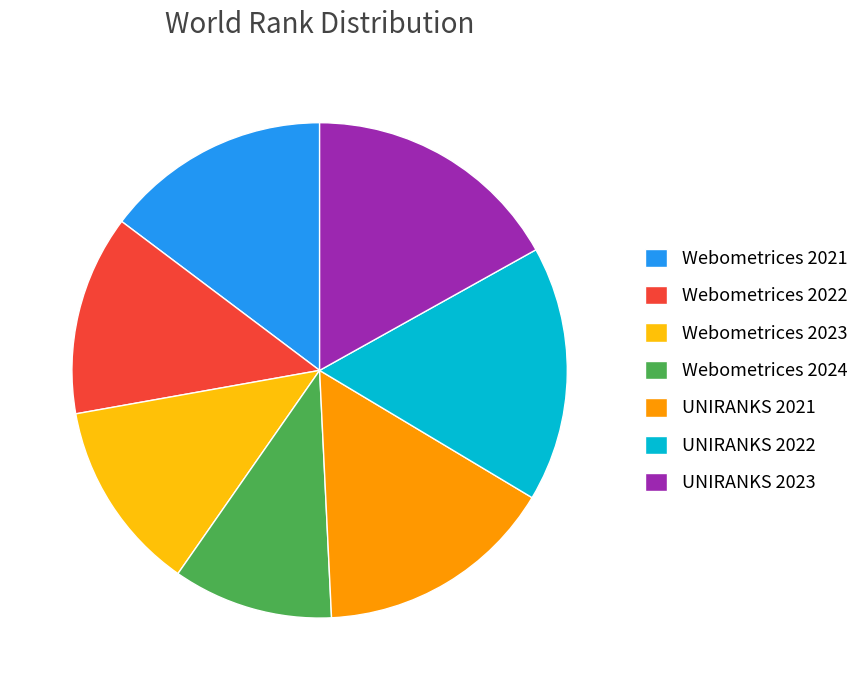

Approximately how many times larger is the value at Webometrices 2023 compared to Webometrices 2024?

1.2